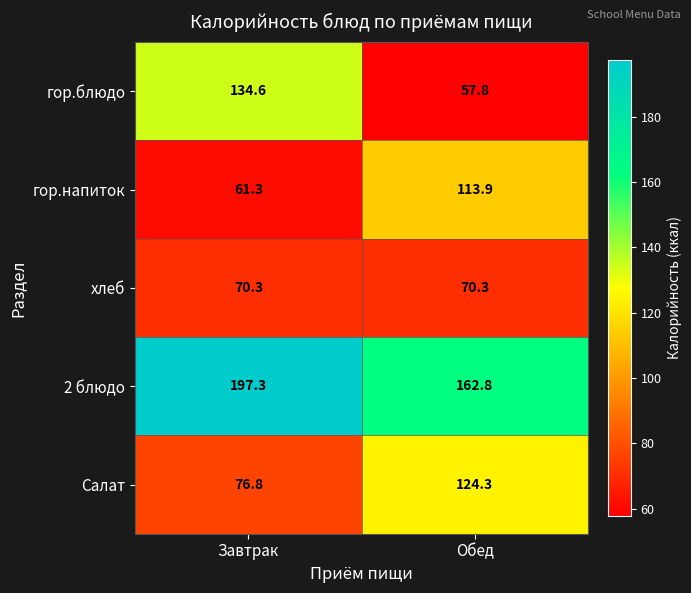

Which series has the largest total across all categories?

2 блюдо